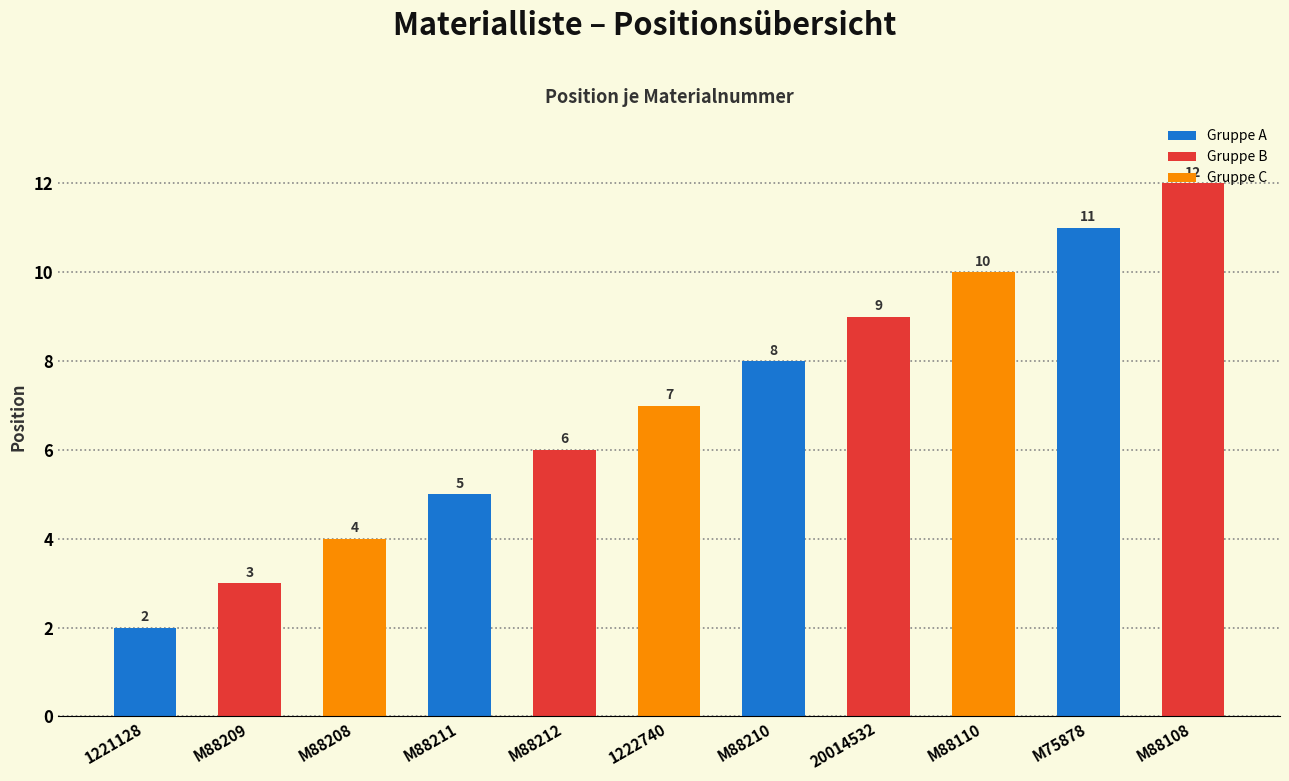

What is the value of the Position bar at the 9th from the left?

10